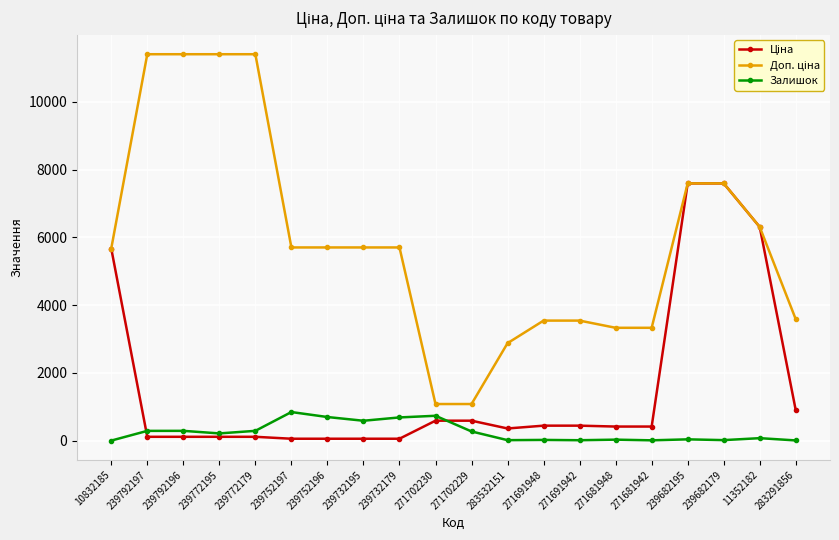

The Залишок series shows 30.0 at 271681948. True or false?

True